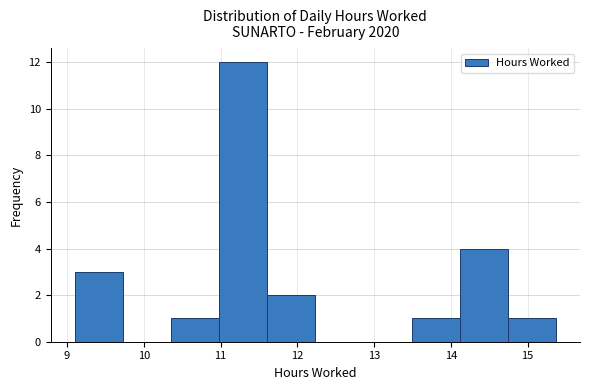

Over which range of the x-axis is the bar tallest?

11.0 to 11.6